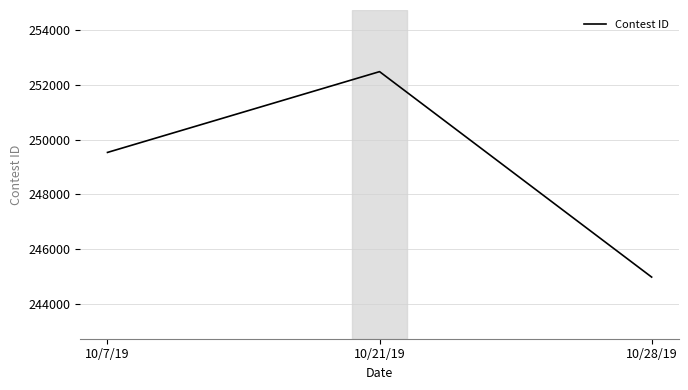

What is the difference between the second highest and minimum values?

4552